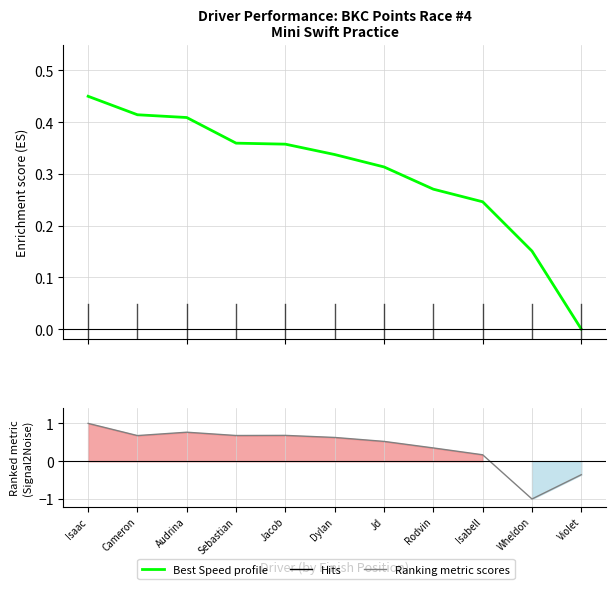

Which category has the highest value in the Best Speed (normalized) series?

Isaac